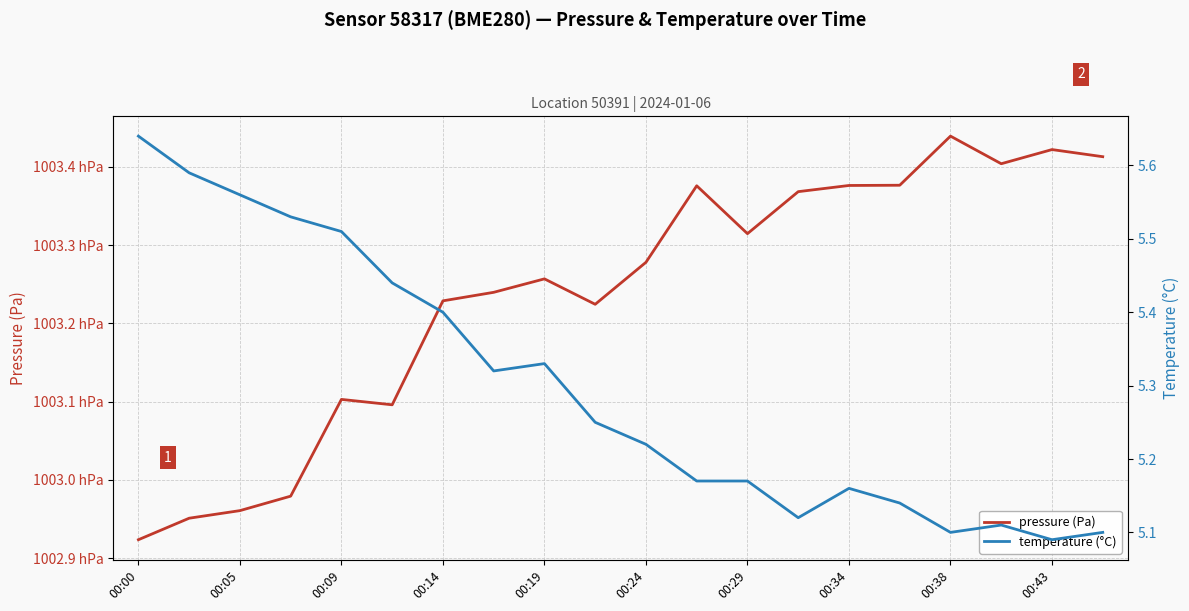

At which category does the chart reach its peak across all series?

00:38